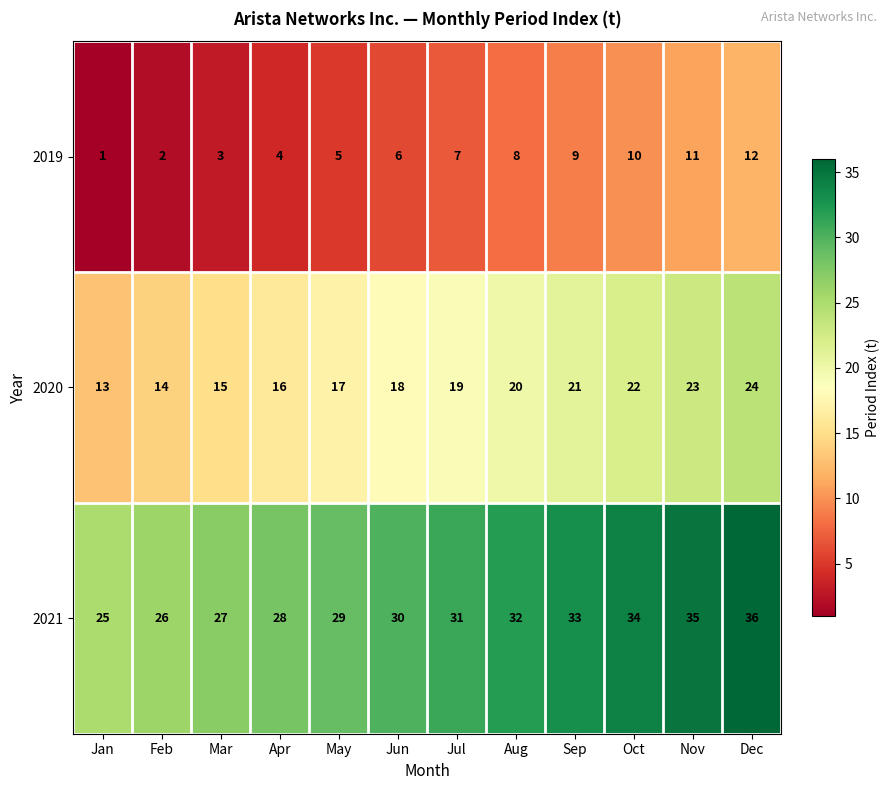

What is the difference between the highest and lowest values at Jan?

24